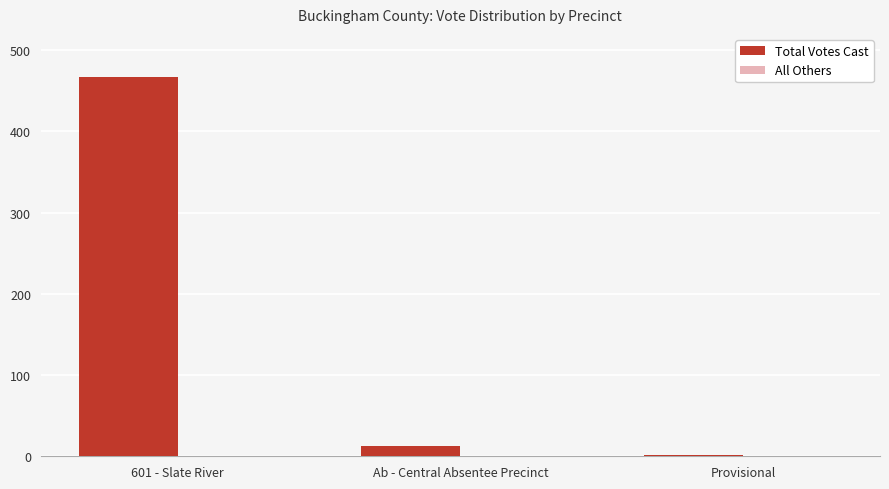

Reading left to right, transcribe all the data shown in this chart.

601 - Slate River=467	Ab - Central Absentee Precinct=13	Provisional=1